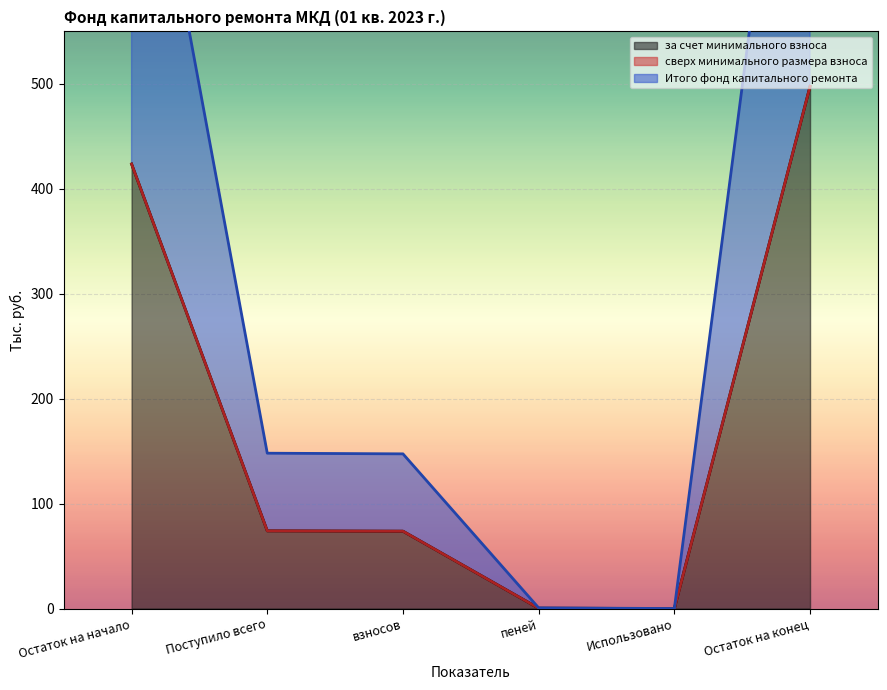

The value of за счет минимального взноса at взносов is 115.0. True or false?

False